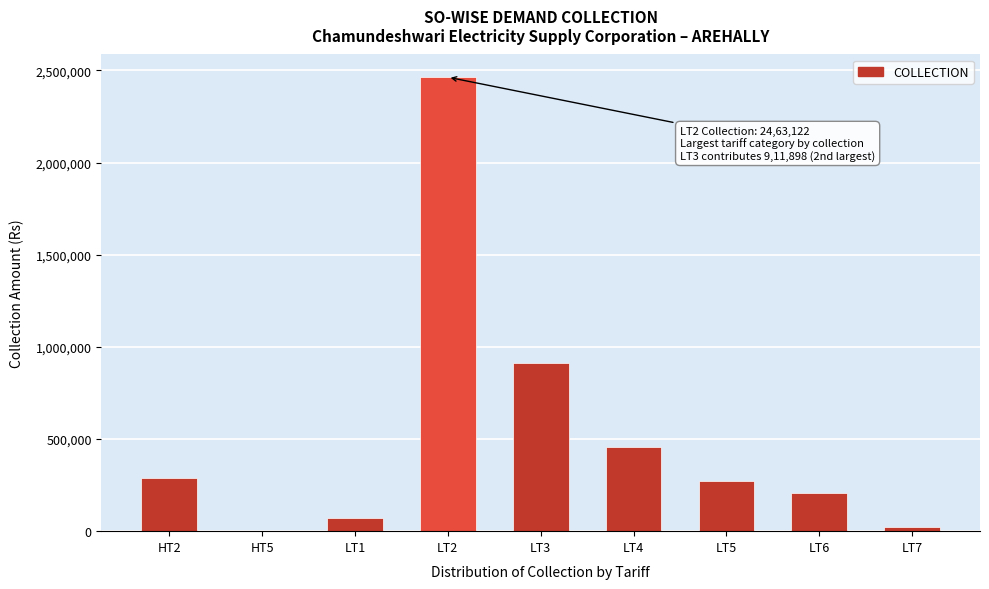

Reading right to left, transcribe all the data shown in this chart.

LT7=22855	LT6=205174	LT5=274318	LT4=454681	LT3=911898	LT2=2463122	LT1=70004	HT5=0	HT2=288412